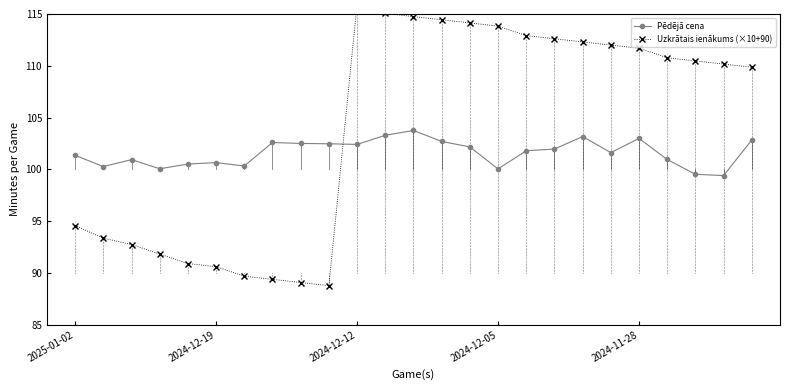

List the series in order of their peak value, highest first.

Uzkrātais ienākums (×10+90), Pēdējā cena